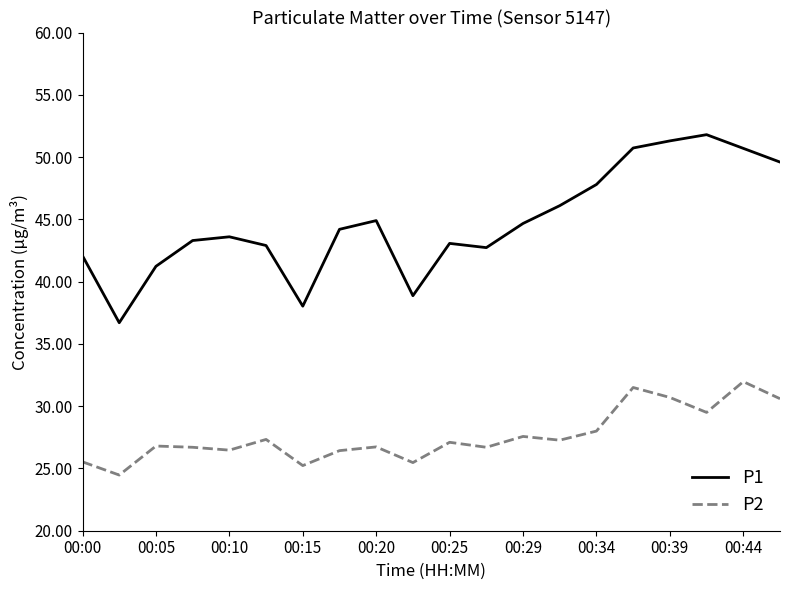

Which series has the largest total across all categories?

P1